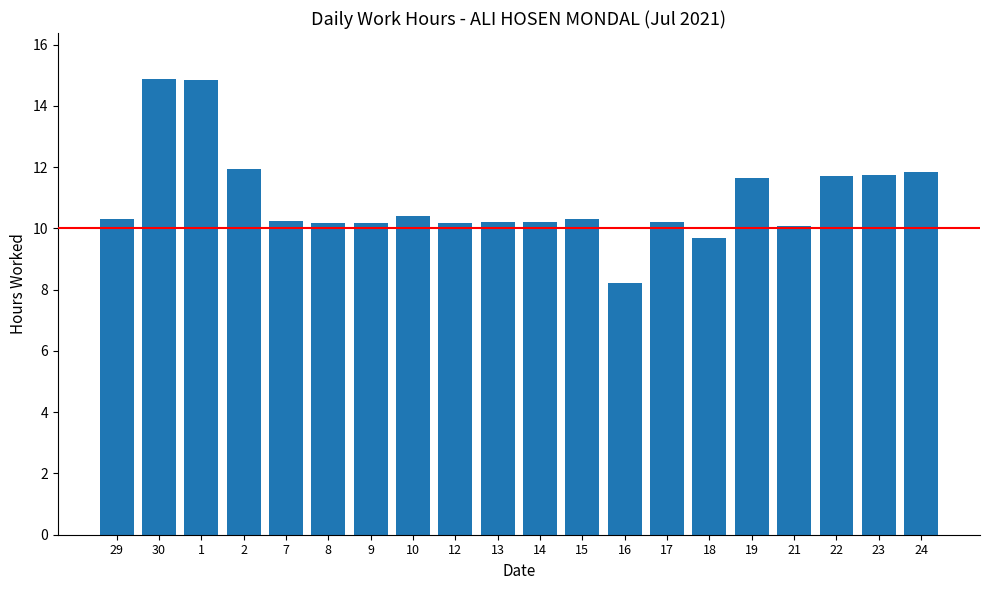

What is the ratio of the value at 22 to the value at 16?

1.4